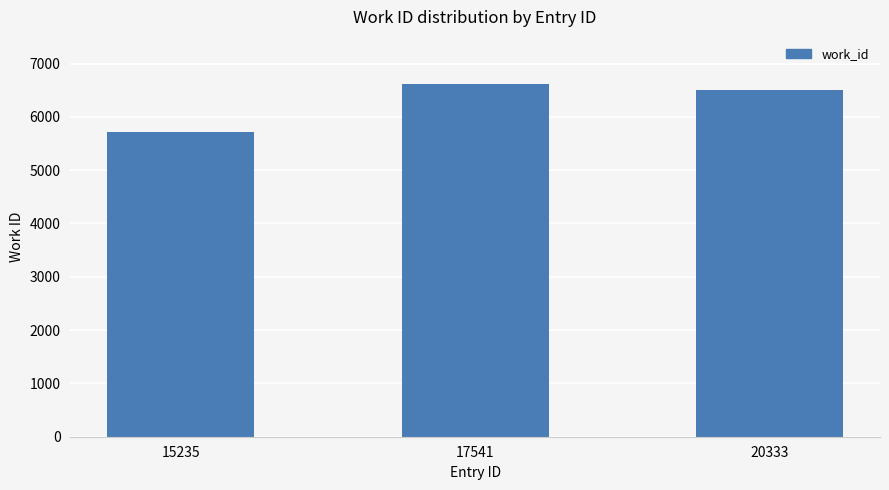

Reading right to left, extract all data points from this chart.

6506	6611	5709